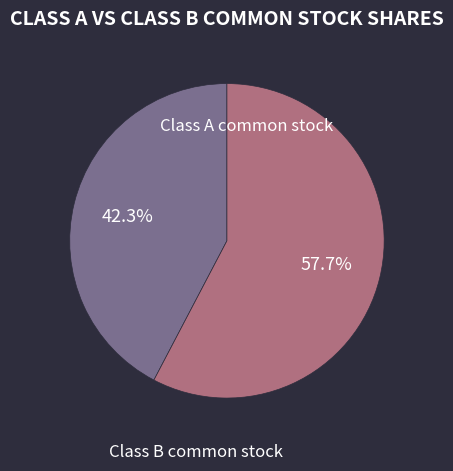

Count the number of slices in the pie.

2